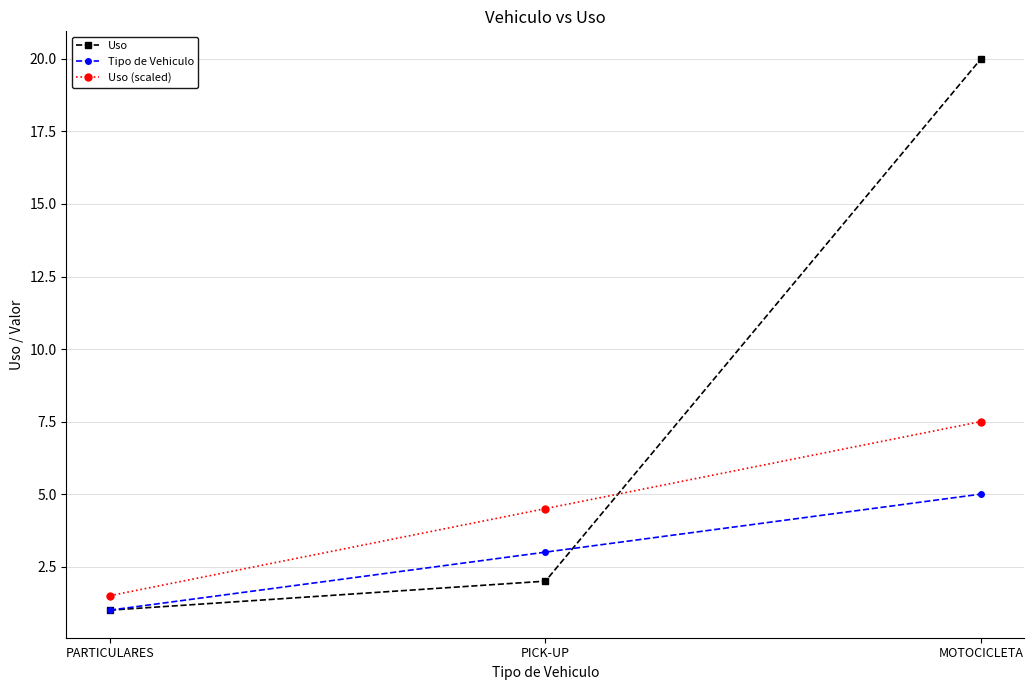

Reading left to right, what are all the values shown in this chart?

Uso: 1.0	2.0	20.0
Tipo de Vehiculo: 1.0	3.0	5.0
Uso (scaled): 1.5	4.5	7.5